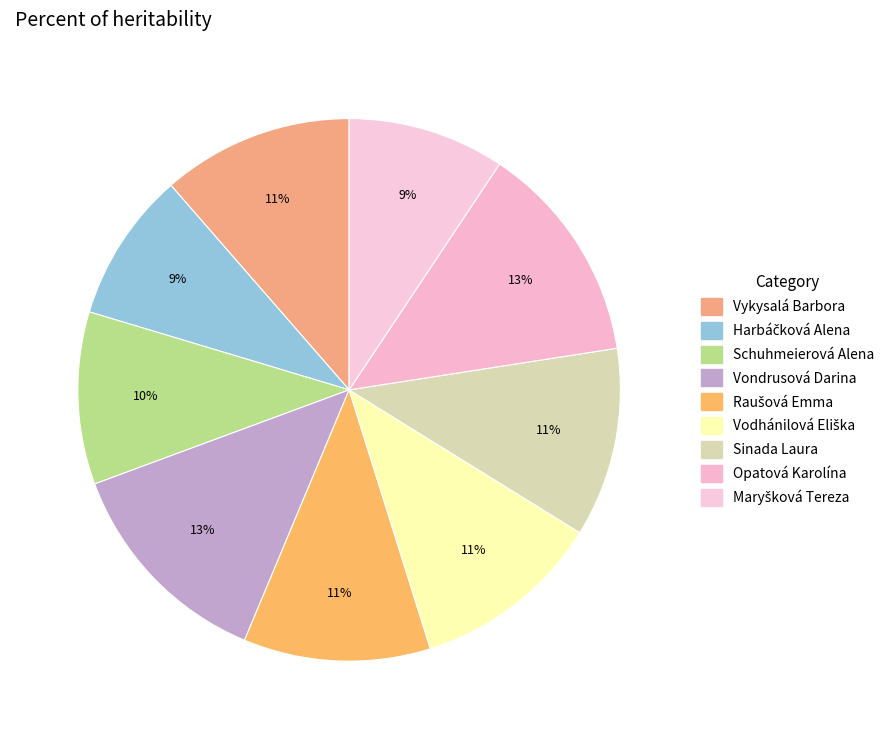

Which category has the smallest portion of the pie?

Harbáčková Alena